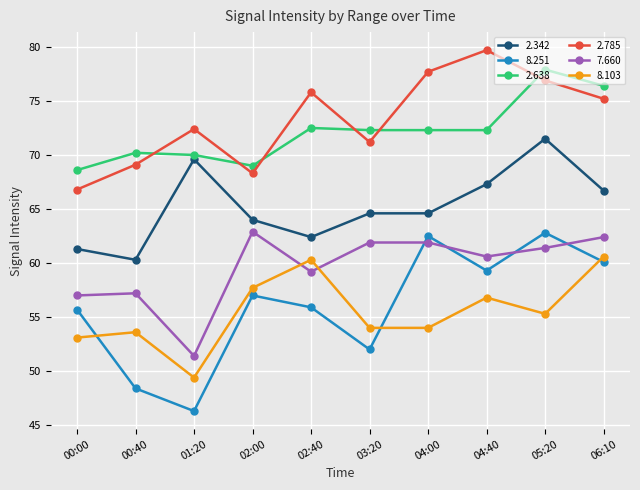

What position from the left is 02:40?

5